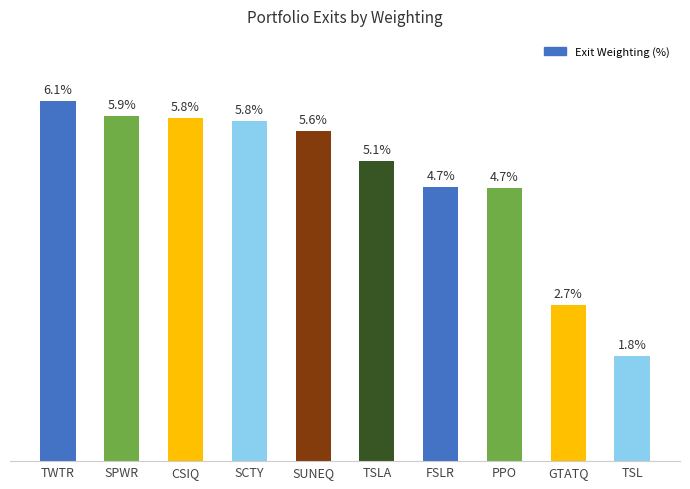

What is the label of the 8th bar from the right?

CSIQ